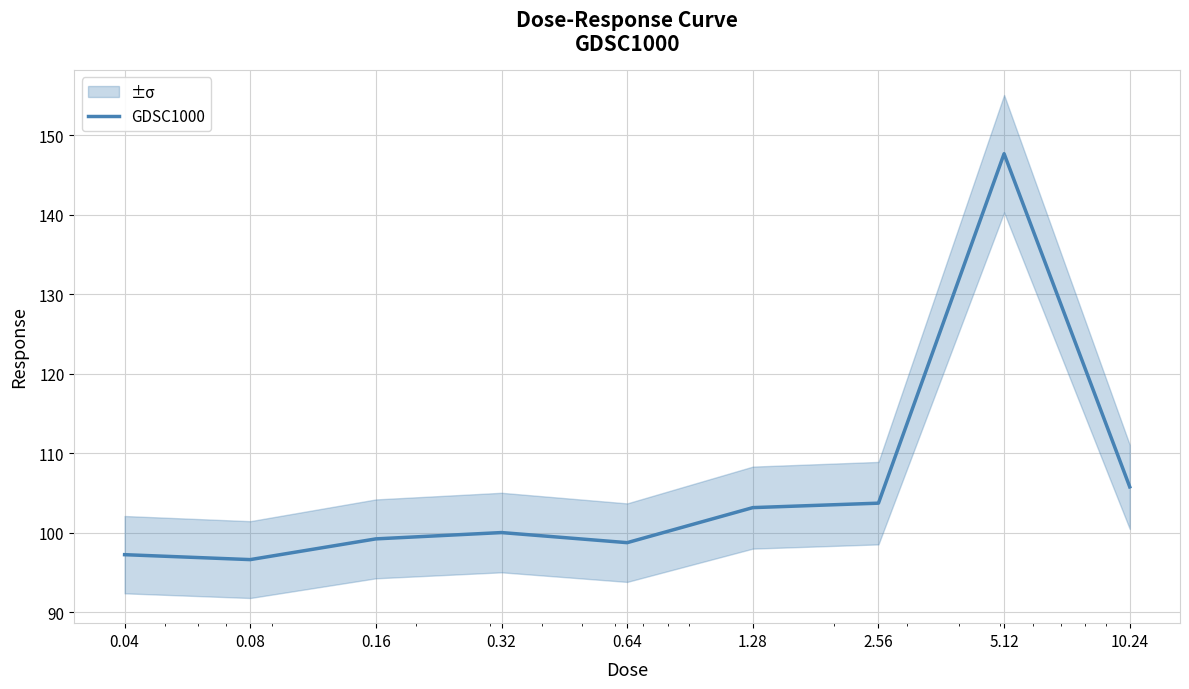

Is this an area chart (filled region under the line)?

No